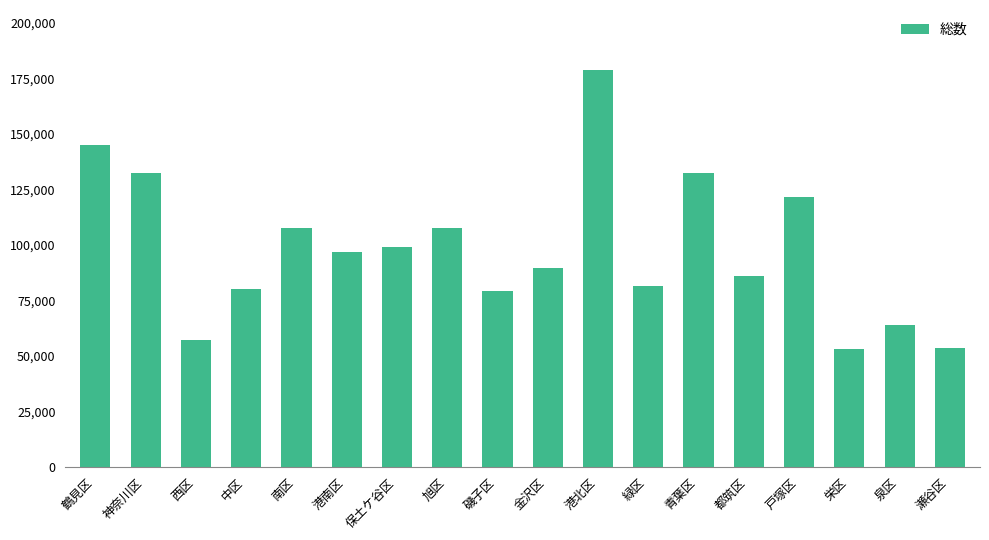

What is the label of the 12th bar from the right?

保土ケ谷区